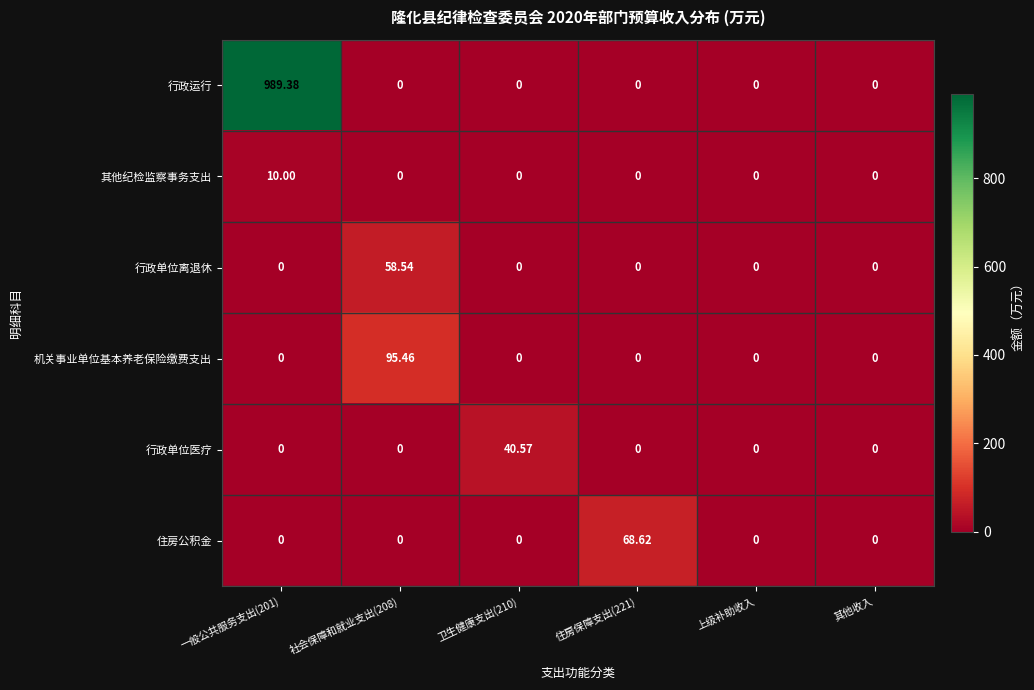

Between 一般公共服务支出(201) and 其他收入, which series saw the biggest shift?

行政运行